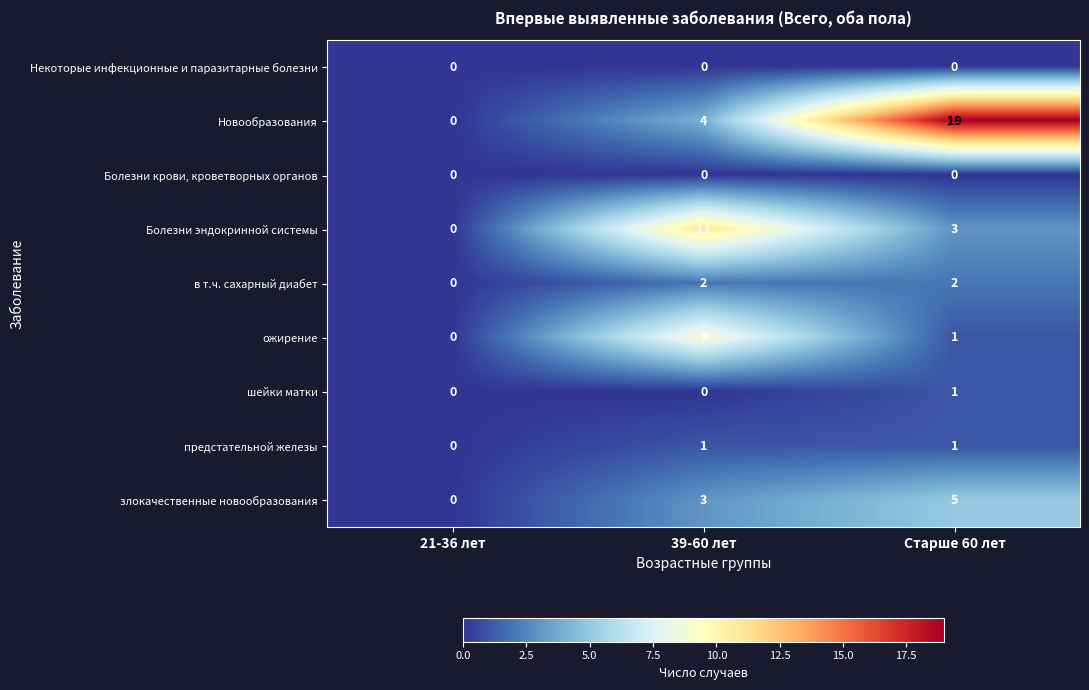

Reading right to left, list all the values displayed in this chart.

Некоторые инфекционные и паразитарные болезни: 0	0	0
Новообразования: 19	4	0
Болезни крови, кроветворных органов: 0	0	0
Болезни эндокринной системы: 3	11	0
в т.ч. сахарный диабет: 2	2	0
ожирение: 1	9	0
шейки матки: 1	0	0
предстательной железы: 1	1	0
злокачественные новообразования: 5	3	0